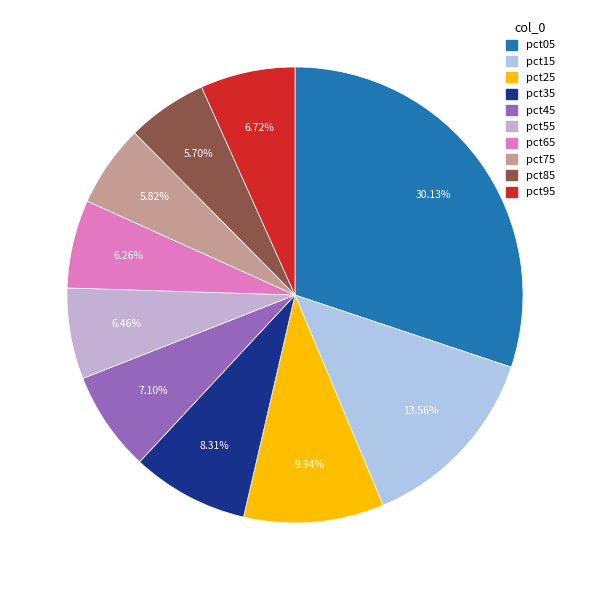

Is pct15 the majority of the pie?

No